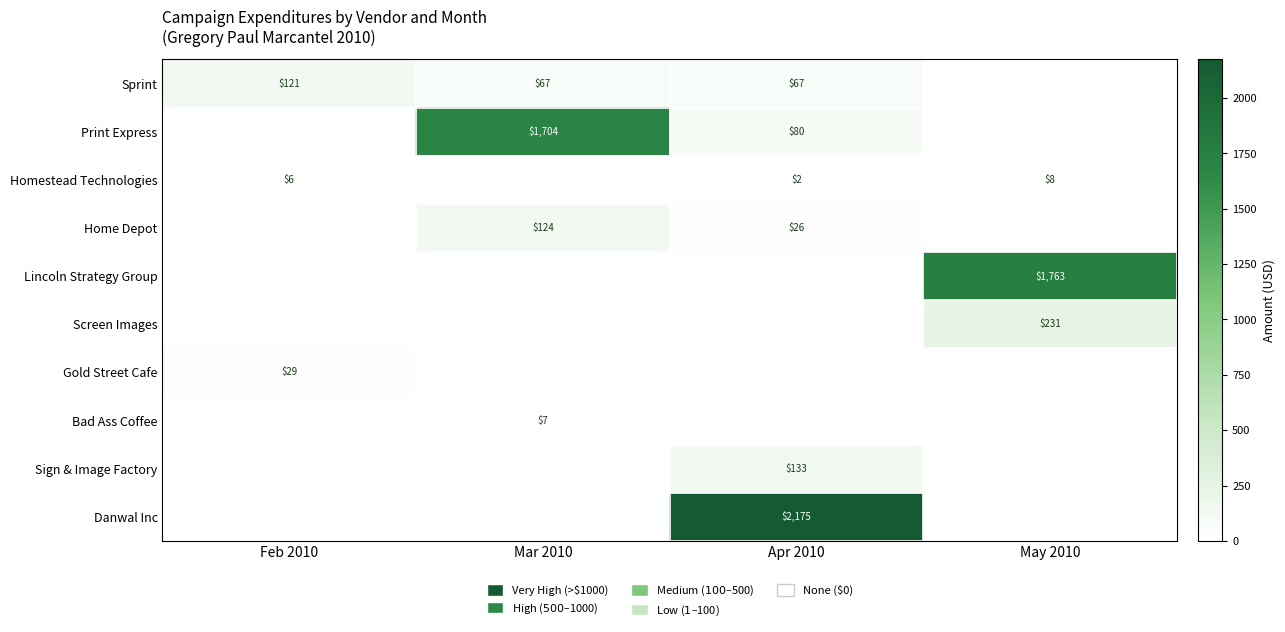

True or false: Home Depot has a value of 15 at Apr 2010.

False